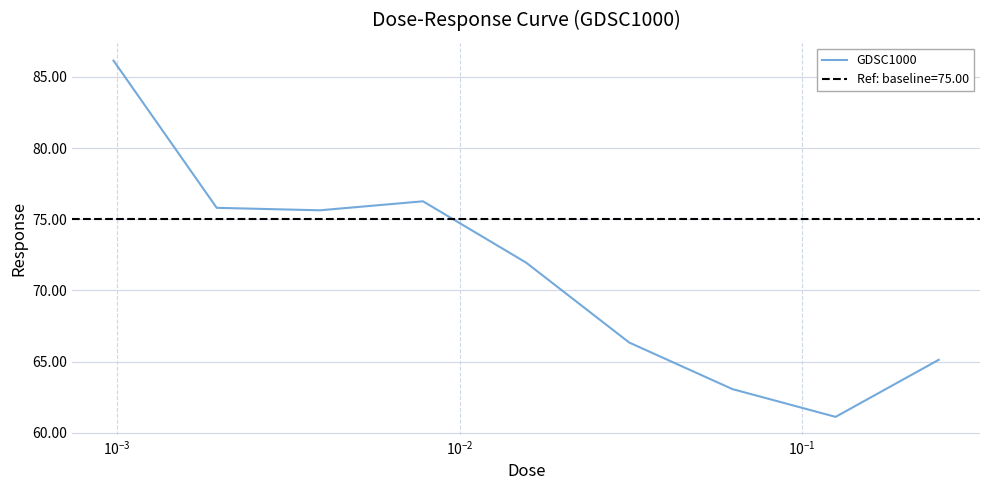

What is the lowest value of the GDSC1000 series?

61.1